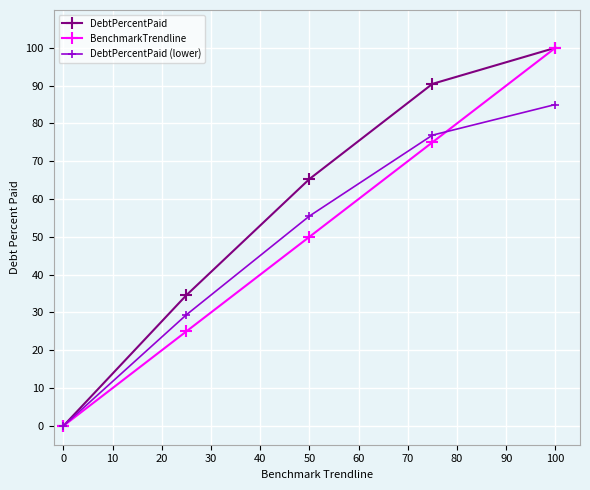

Reading left to right, list all the values displayed in this chart.

DebtPercentPaid: 0.0	34.6	65.3	90.5	100.0
BenchmarkTrendline: 0.0	25.0	50.0	75.0	100.0
DebtPercentPaid (lower): 0.0	29.4	55.5	76.9	85.0